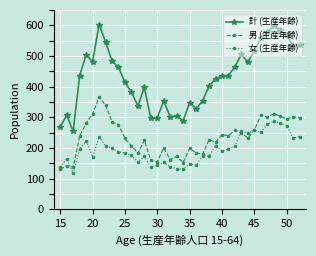

How many values in the 女 (生産年齢) series are below 190?

19